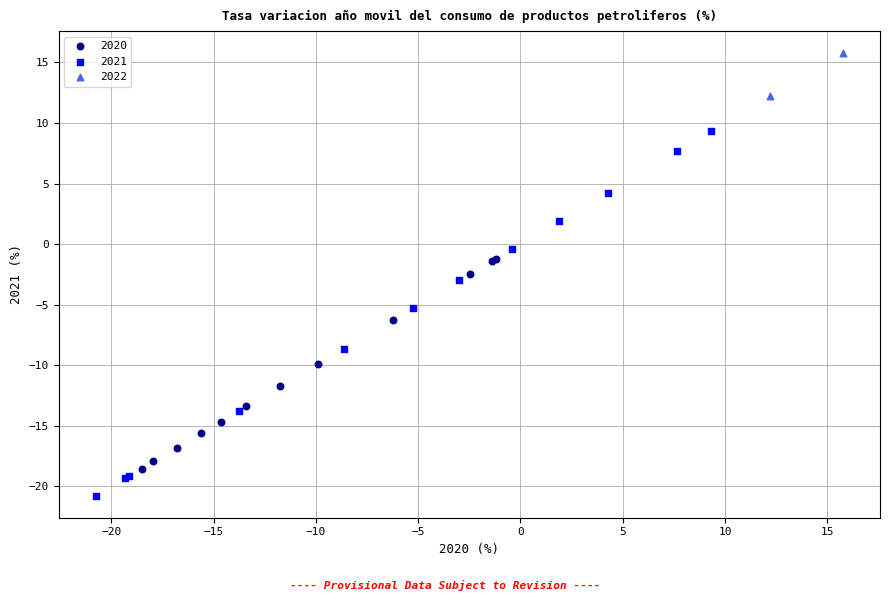

What are all the series names shown in the legend?

2020, 2021, 2022